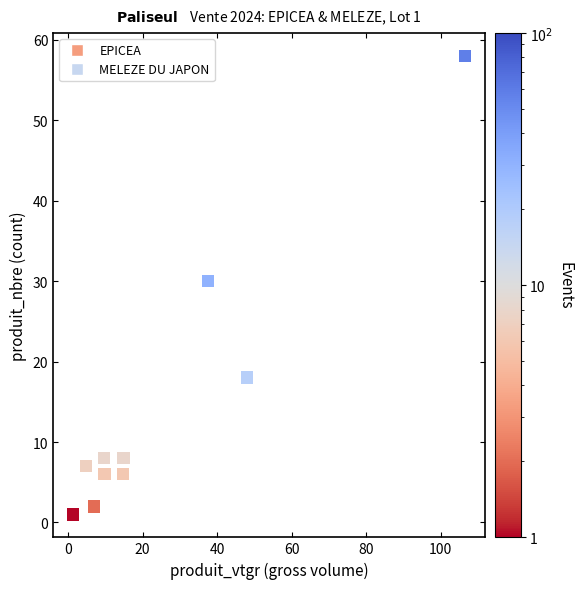

What is the average Y value?

14